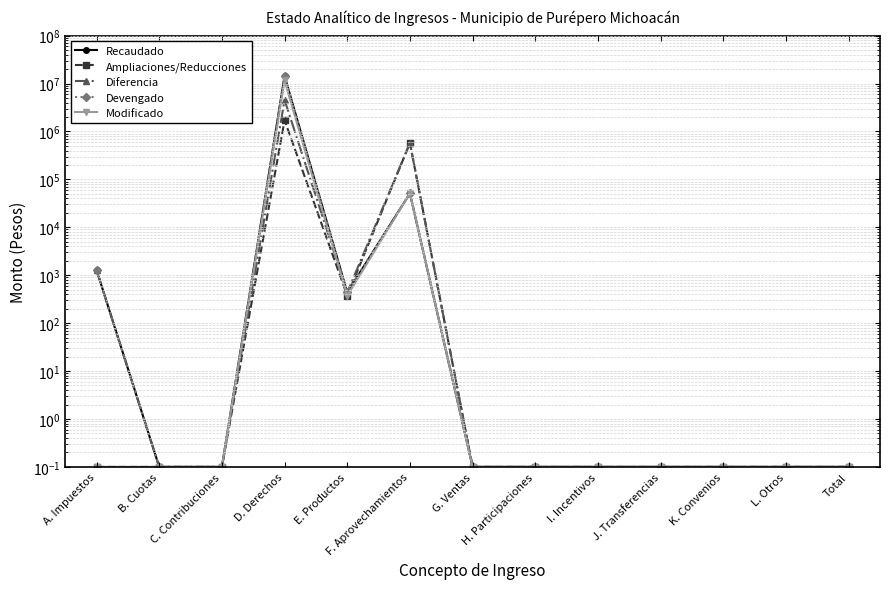

Which series has the largest range (max minus min)?

Recaudado